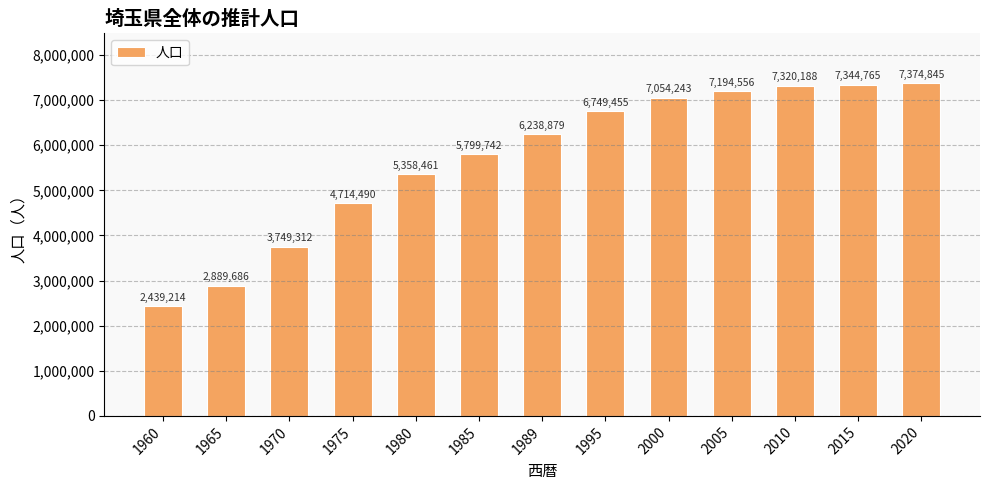

What is the change in value from 1975 to 1989?

+1524389